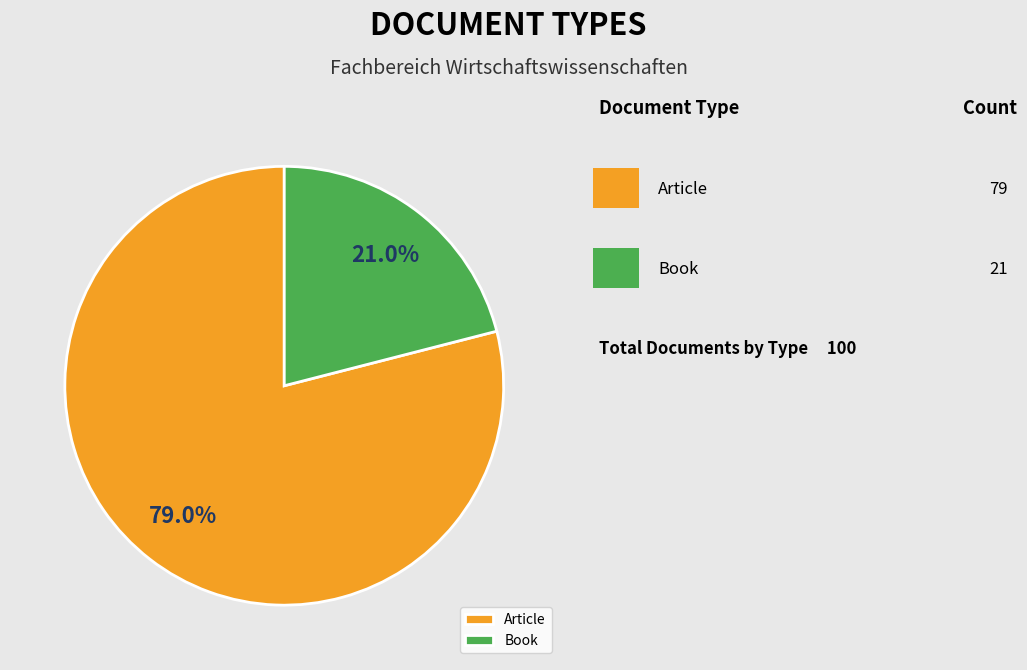

Which has a higher value, Book or Article?

Article